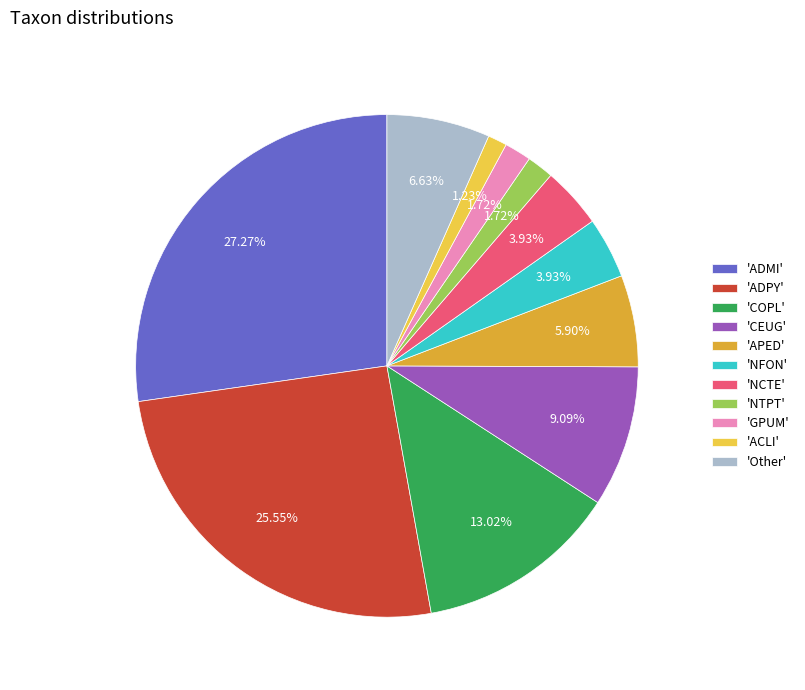

Which has a higher value, 'ADMI' or 'Other'?

'ADMI'